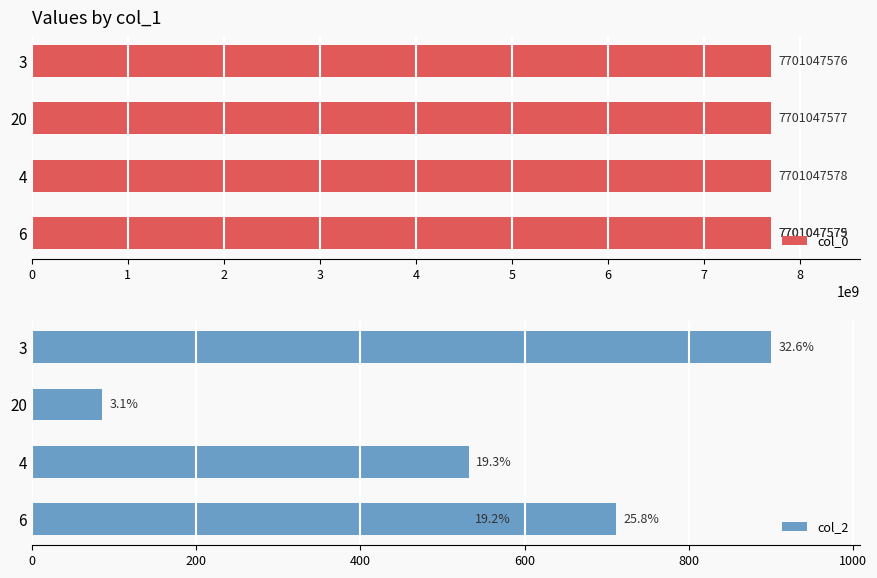

Rank the series by their average value, from lowest to highest.

col_2, col_0